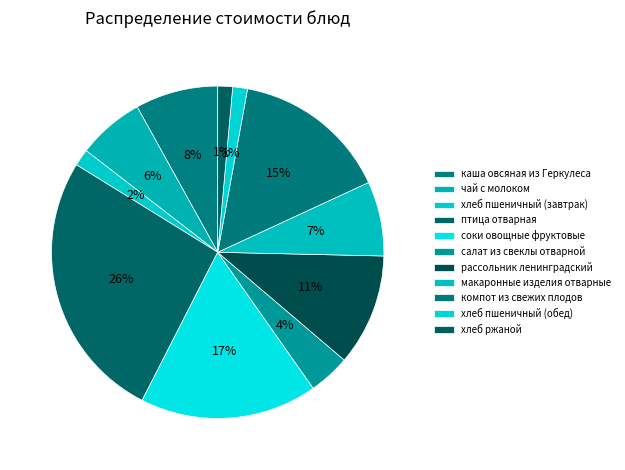

To the nearest percent, what is the difference between the птица отварная and хлеб пшеничный (обед) slice percentages?

25%